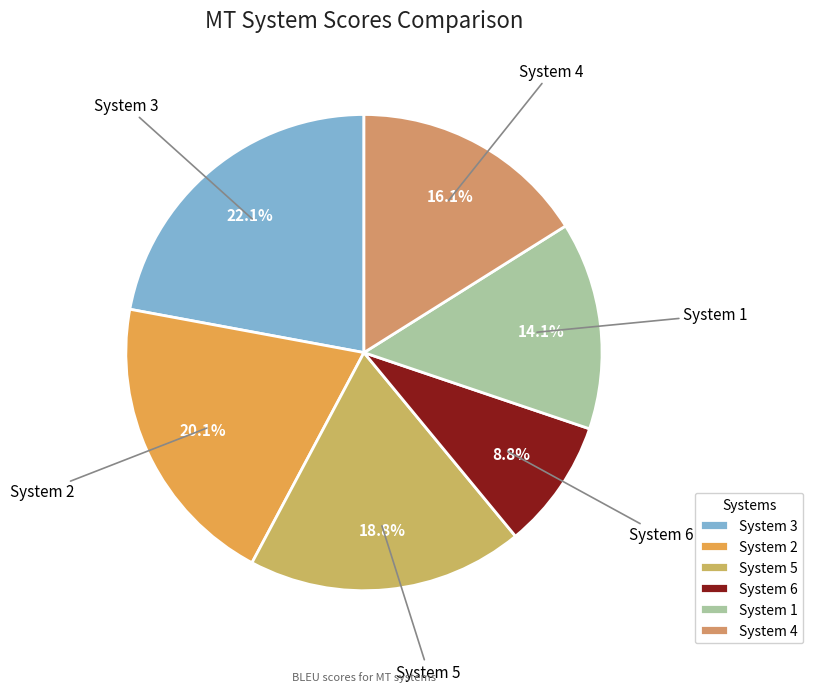

To the nearest percent, what is the combined percentage of System 4 and System 5?

35%